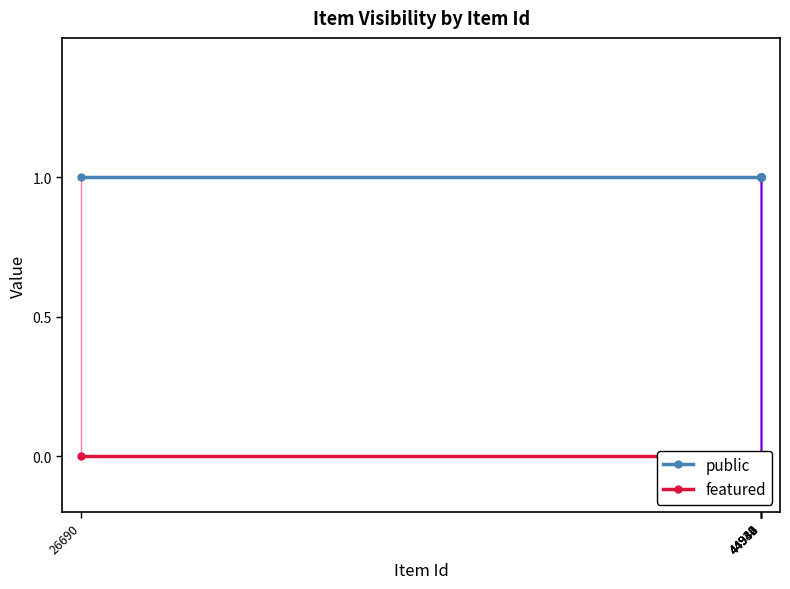

True or false: public has a value of 1 at 44944.

True